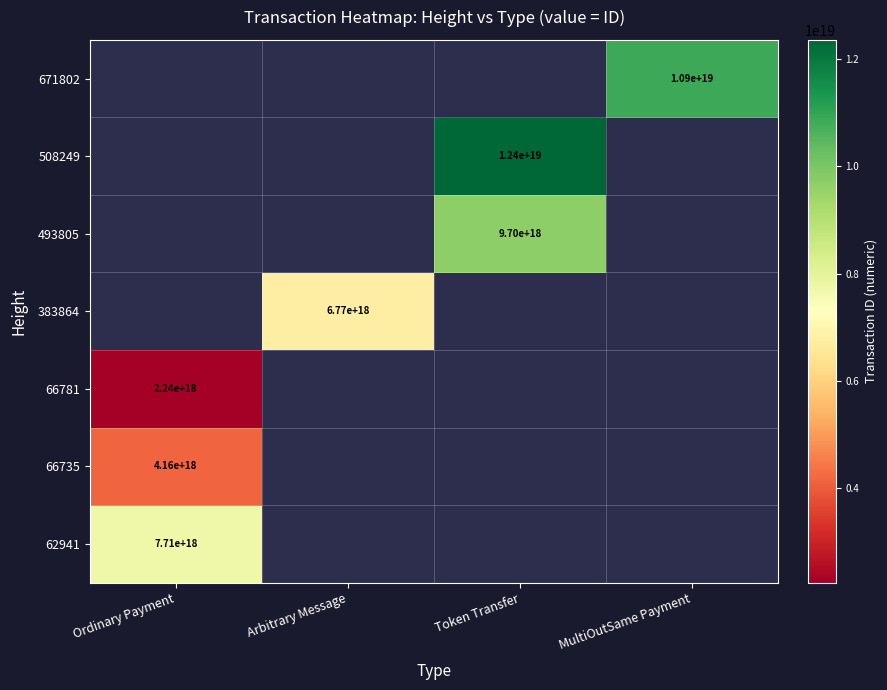

What is the greatest value displayed?

12355434064226168832.0